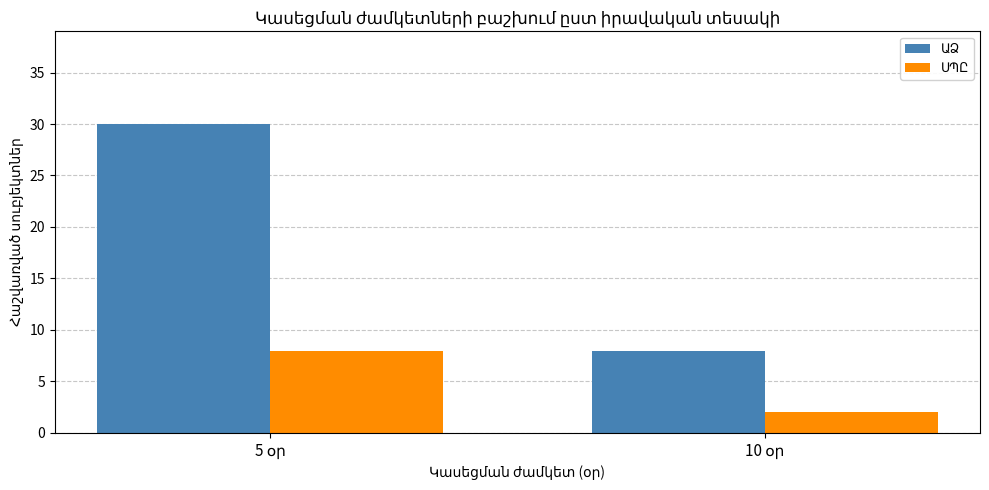

What is the maximum value shown in the chart?

30